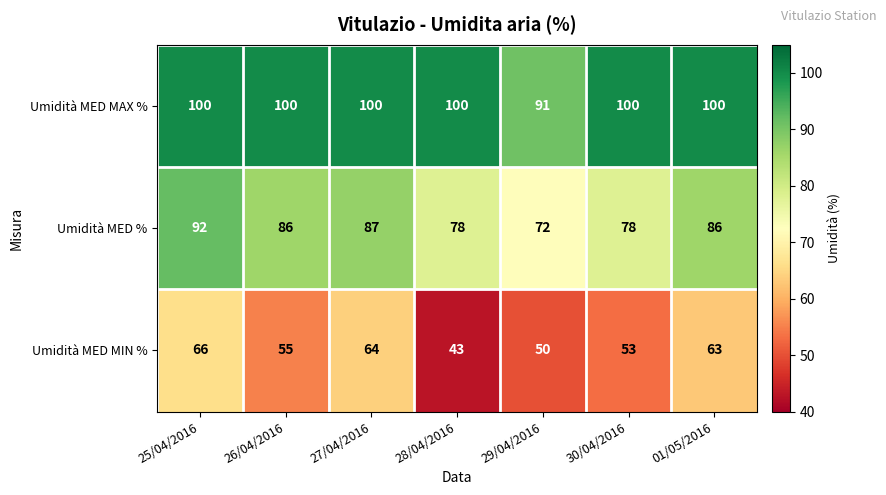

Between 26/04/2016 and 01/05/2016, which series saw the biggest shift?

Umidità MED MIN %